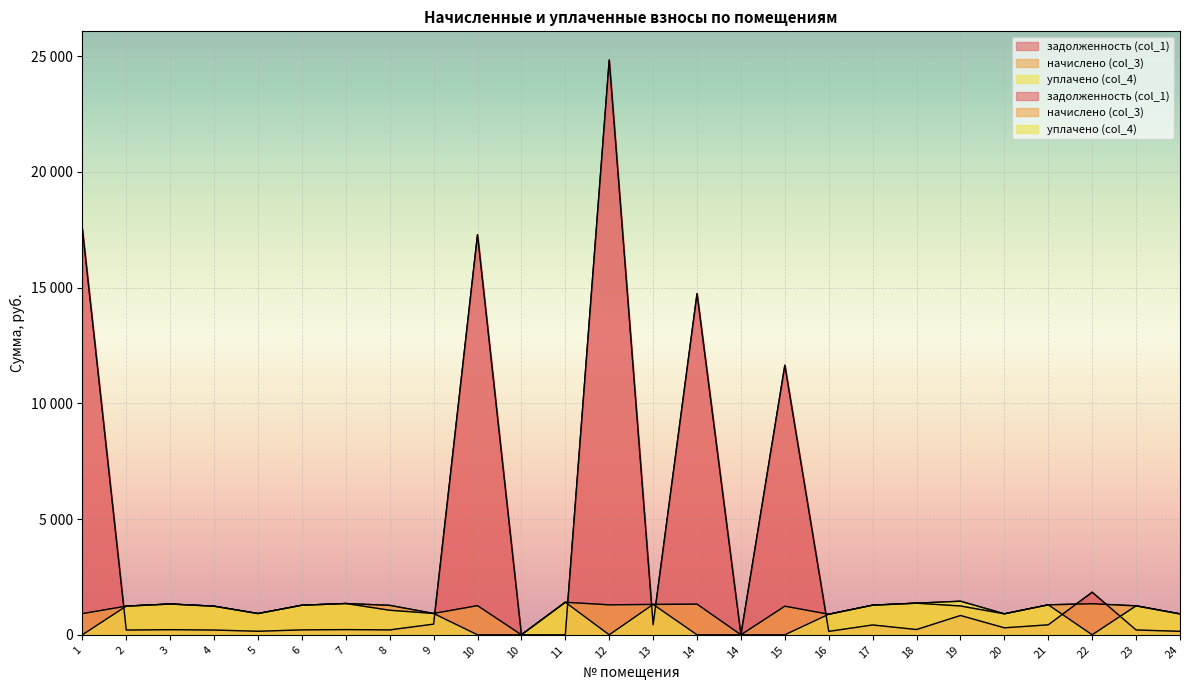

How many times do задолженность (col_1) and уплачено (col_4) cross each other?

8